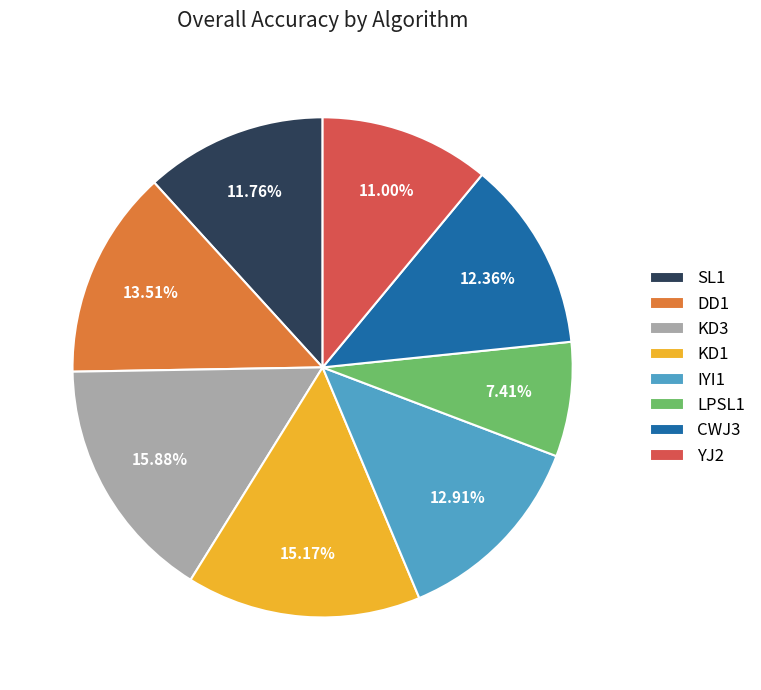

How many slices are in this pie chart?

8